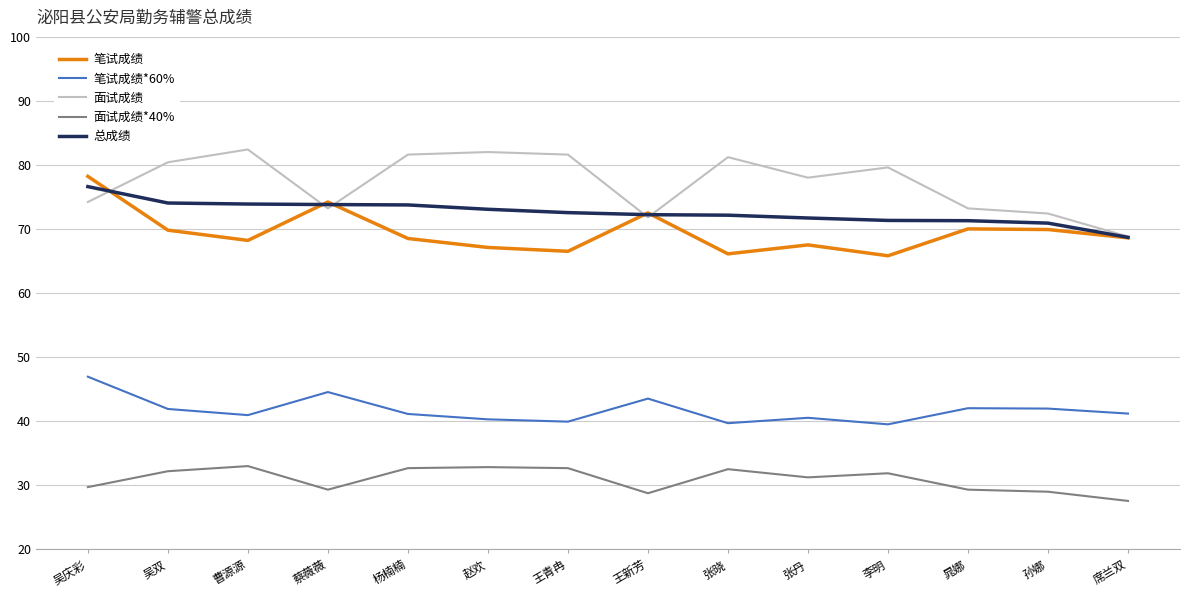

Which series changed the most between 蔡薇薇 and 杨楠楠?

面试成绩